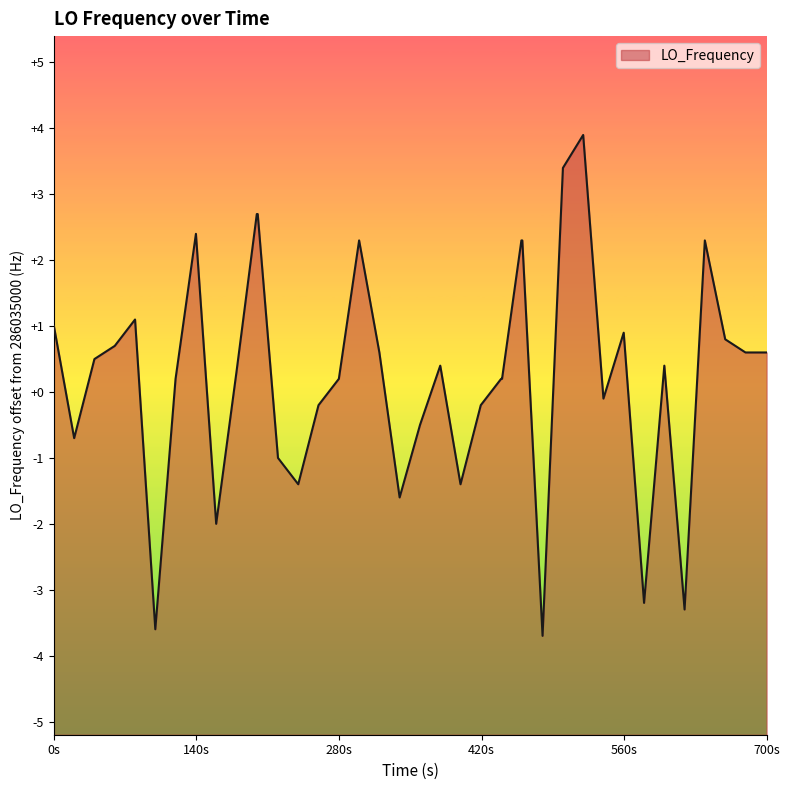

What is the greatest value displayed?

3.9